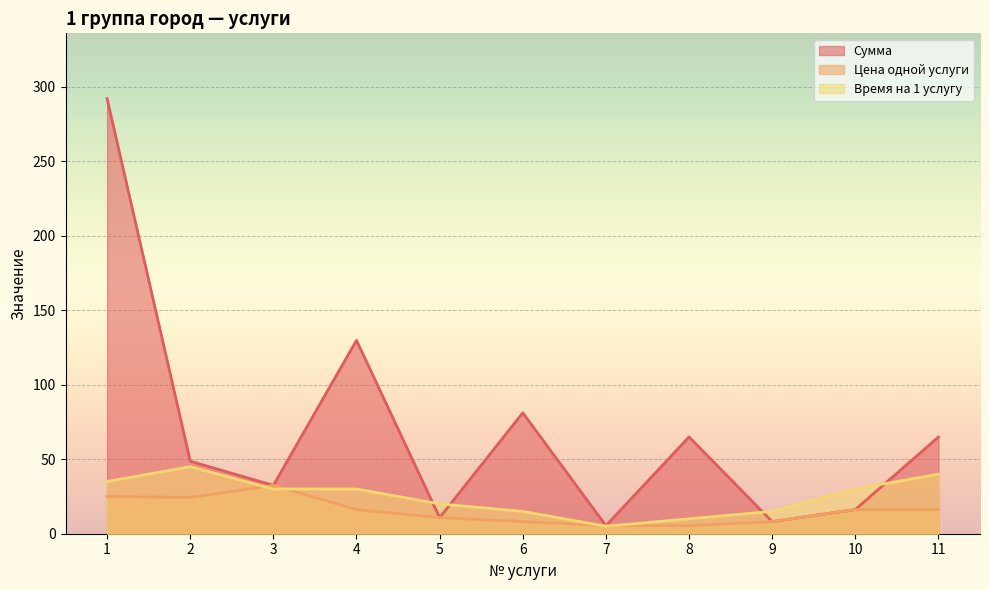

How many interior local valleys does the Время на 1 услугу series have?

1